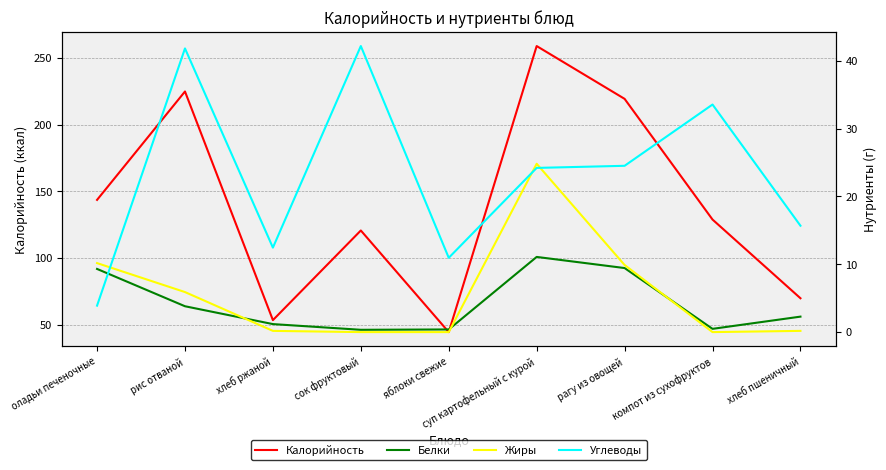

What are all the series names shown in the legend?

Калорийность, Белки, Жиры, Углеводы